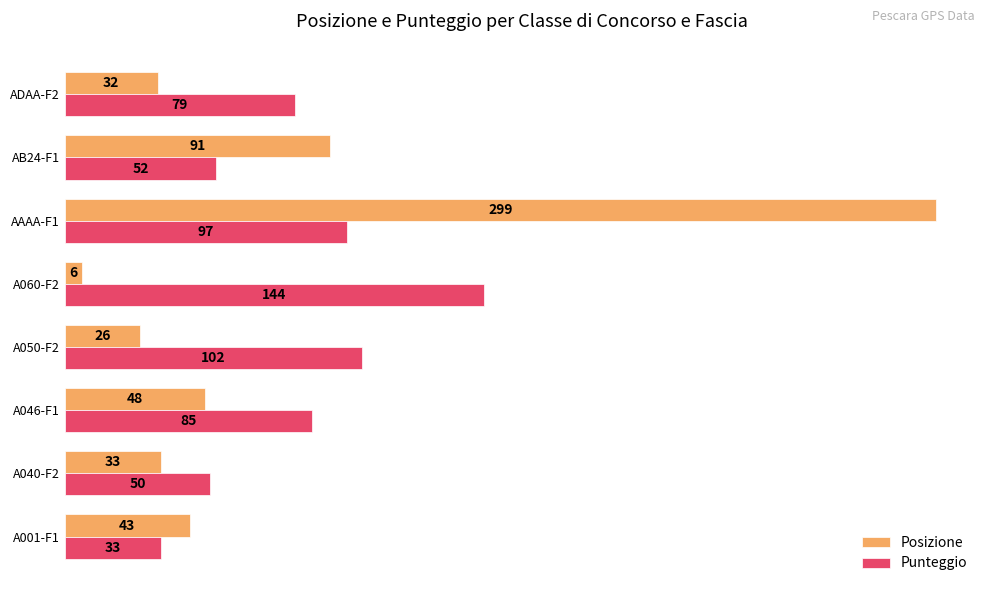

Rank the series by their maximum value, from lowest to highest.

Punteggio, Posizione